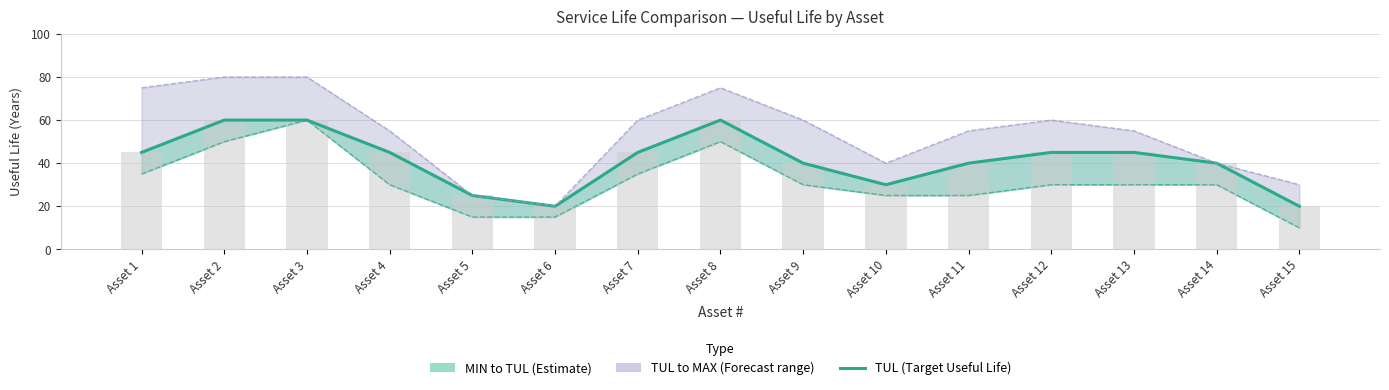

How many groups of bars are there?

15